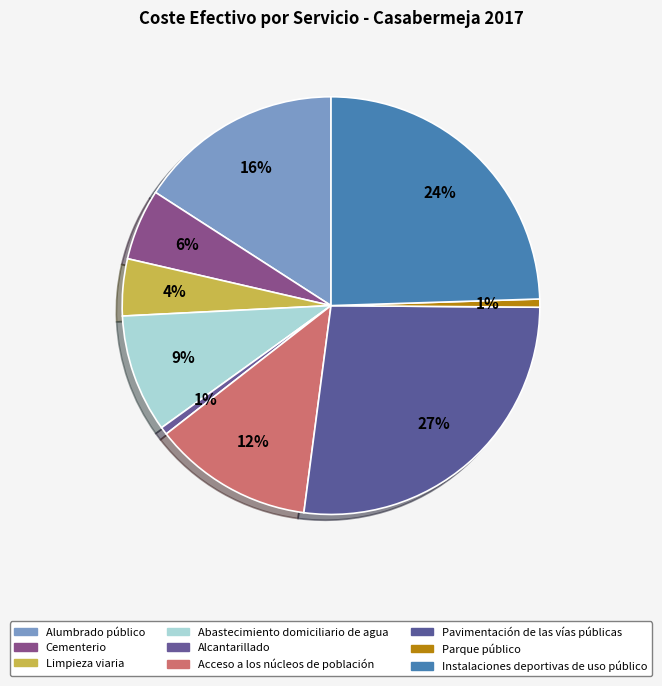

Is there a majority slice in this chart?

No